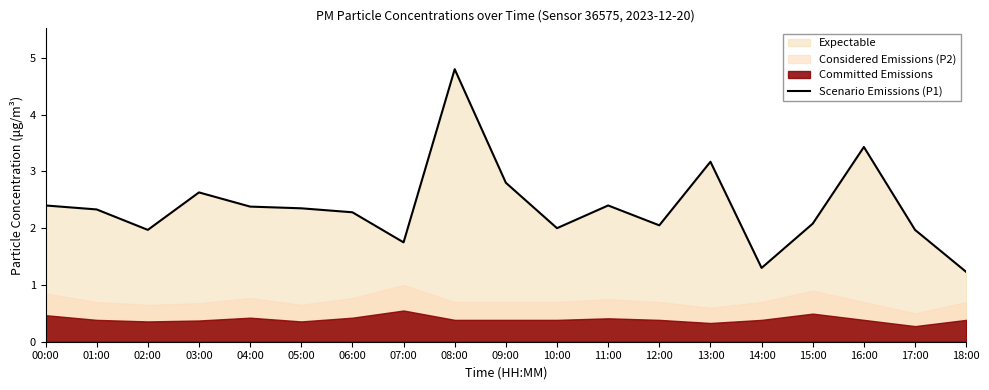

Which label corresponds to the smallest value in the chart?

18:00